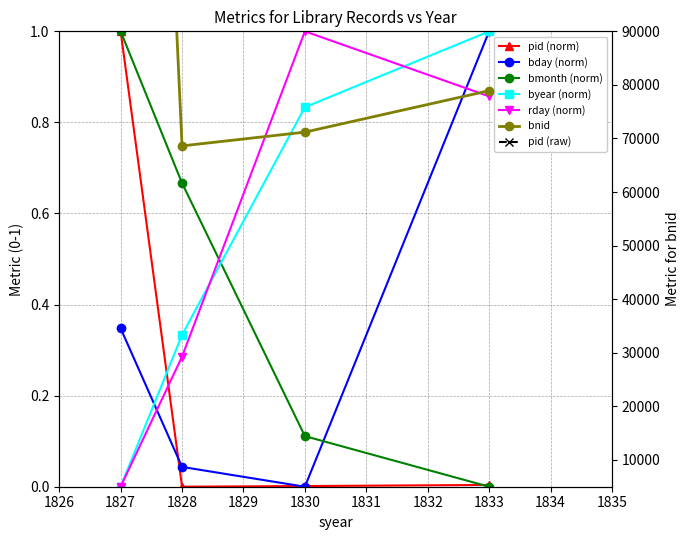

What is the approximate value of bday at 1827?

0.3